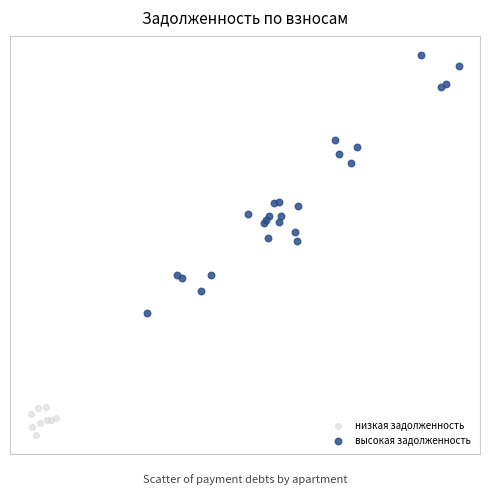

What are all the series names shown in the legend?

низкая задолженность, высокая задолженность